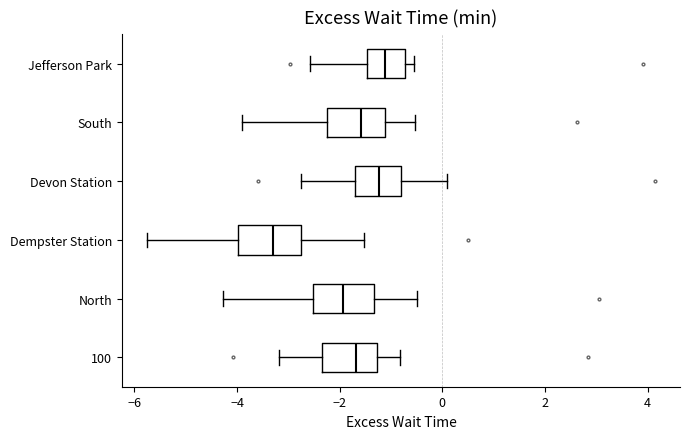

Reading bottom to top, read every box against the x-axis: the position of its median line, the range the box covers, and the ends of its whiskers. The values are not printed on the chart, so give them approximately, as read against the axis.

100: median -1.6, box -2.4 to -1.2, whiskers -3.2 to -0.8
North: median -2.0, box -2.6 to -1.4, whiskers -4.2 to -0.4
Dempster Station: median -3.4, box -4.0 to -2.8, whiskers -5.8 to -1.6
Devon Station: median -1.2, box -1.6 to -0.8, whiskers -2.8 to 0.0
South: median -1.6, box -2.2 to -1.2, whiskers -4.0 to -0.6
Jefferson Park: median -1.2, box -1.4 to -0.8, whiskers -2.6 to -0.6